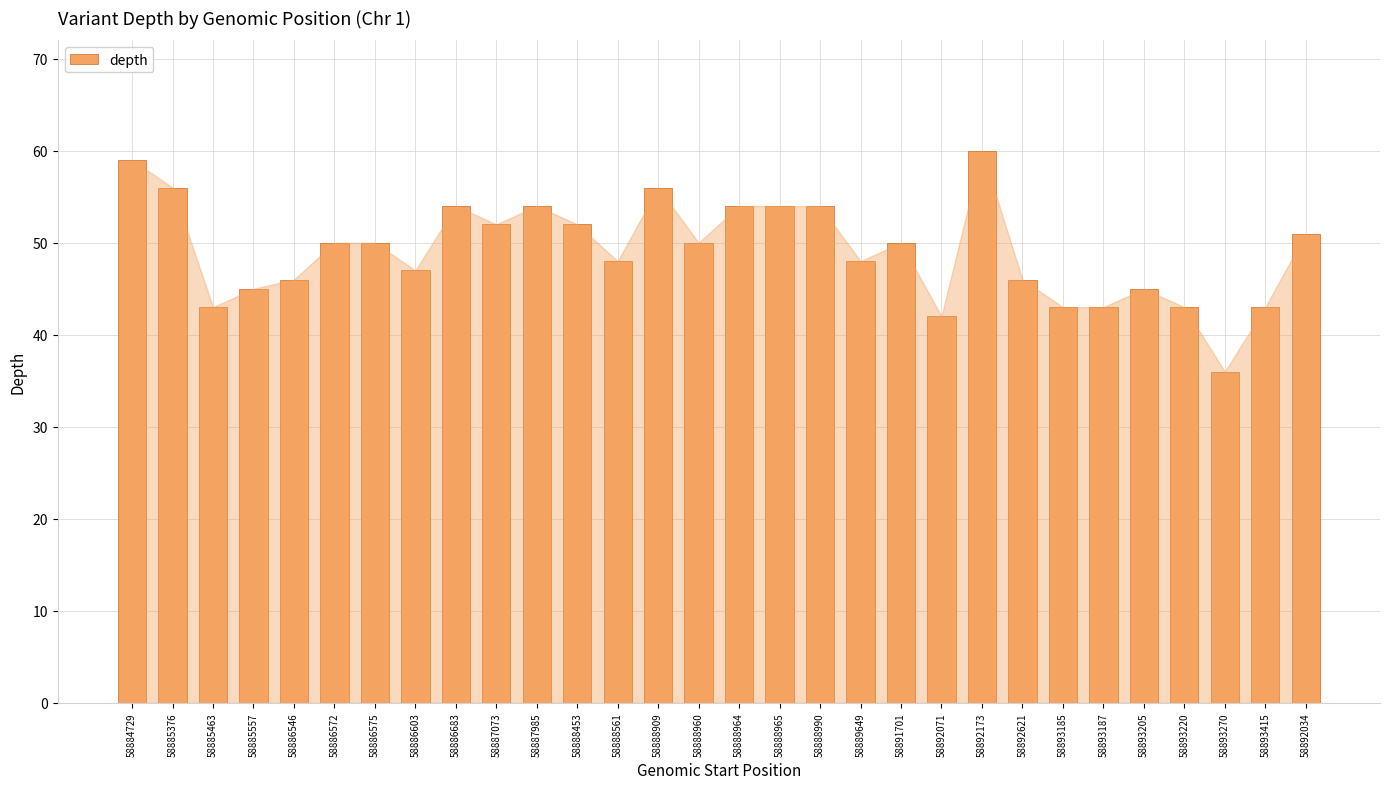

Reading left to right, list all the values displayed in this chart.

58884729=59	58885376=56	58885463=43	58885557=45	58886546=46	58886572=50	58886575=50	58886603=47	58886683=54	58887073=52	58887985=54	58888453=52	58888561=48	58888909=56	58888960=50	58888964=54	58888965=54	58888990=54	58889649=48	58891701=50	58892071=42	58892173=60	58892621=46	58893185=43	58893187=43	58893205=45	58893220=43	58893270=36	58893415=43	58892034=51